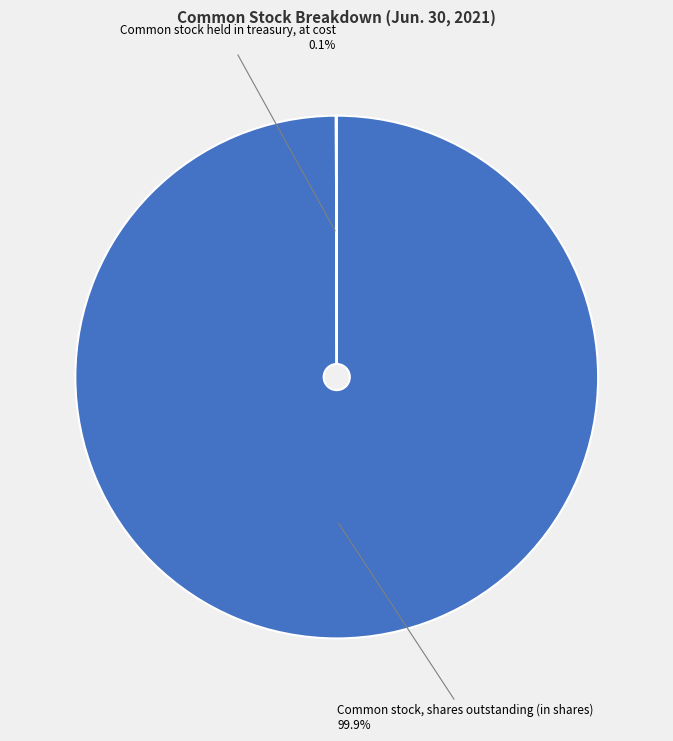

What portion of the pie excludes Common stock, shares outstanding (in shares)?

0.1%